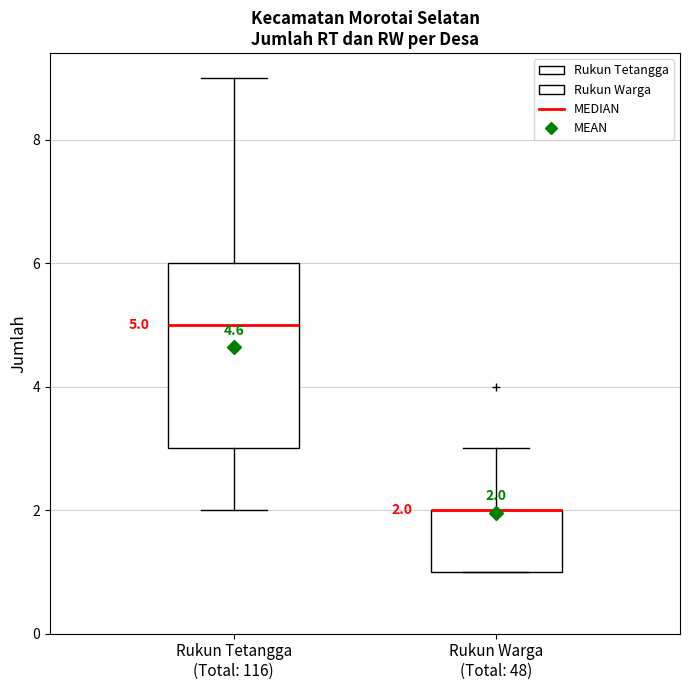

Comparing the boxes themselves (not the whiskers), which one is the tallest?

Rukun Tetangga (Total: 116)